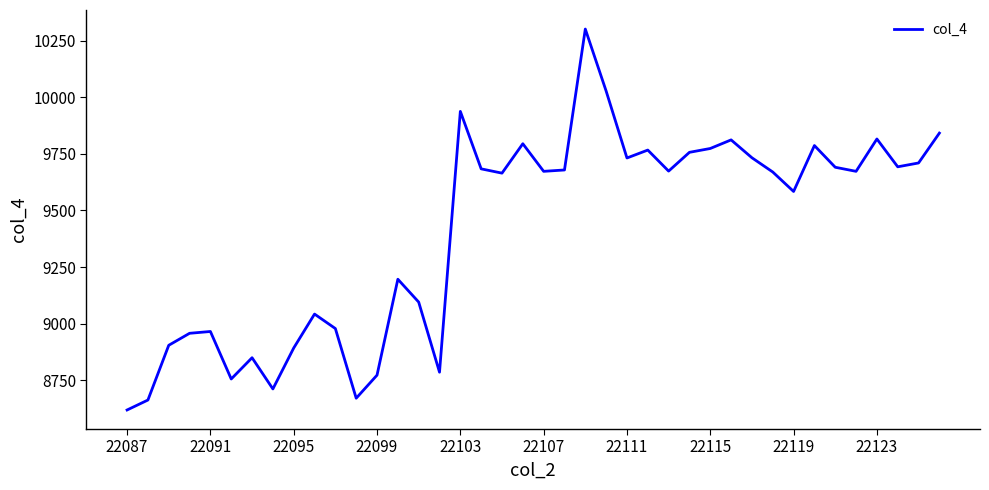

What is the greatest value displayed?

10302